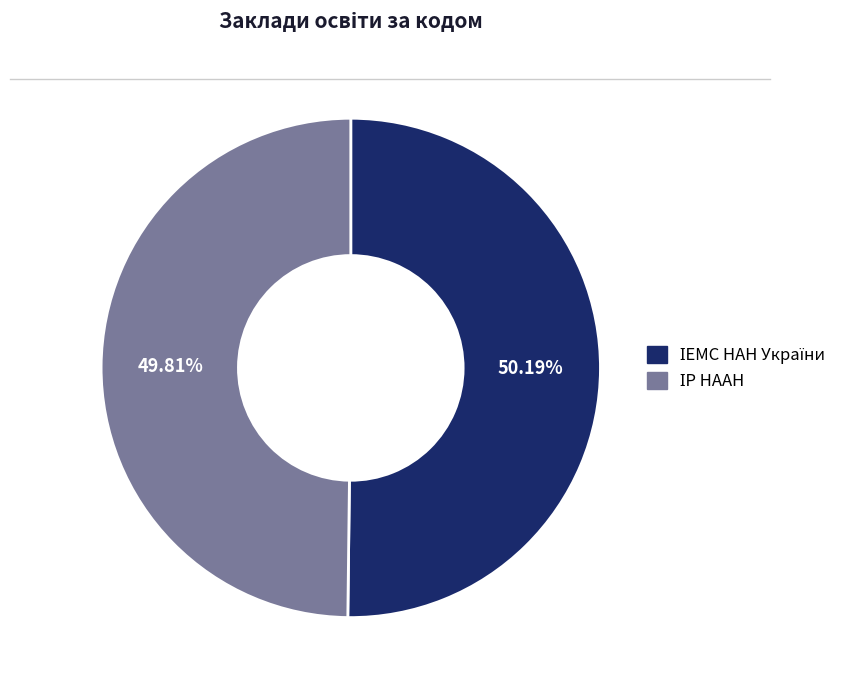

How many segments does this pie chart have?

2